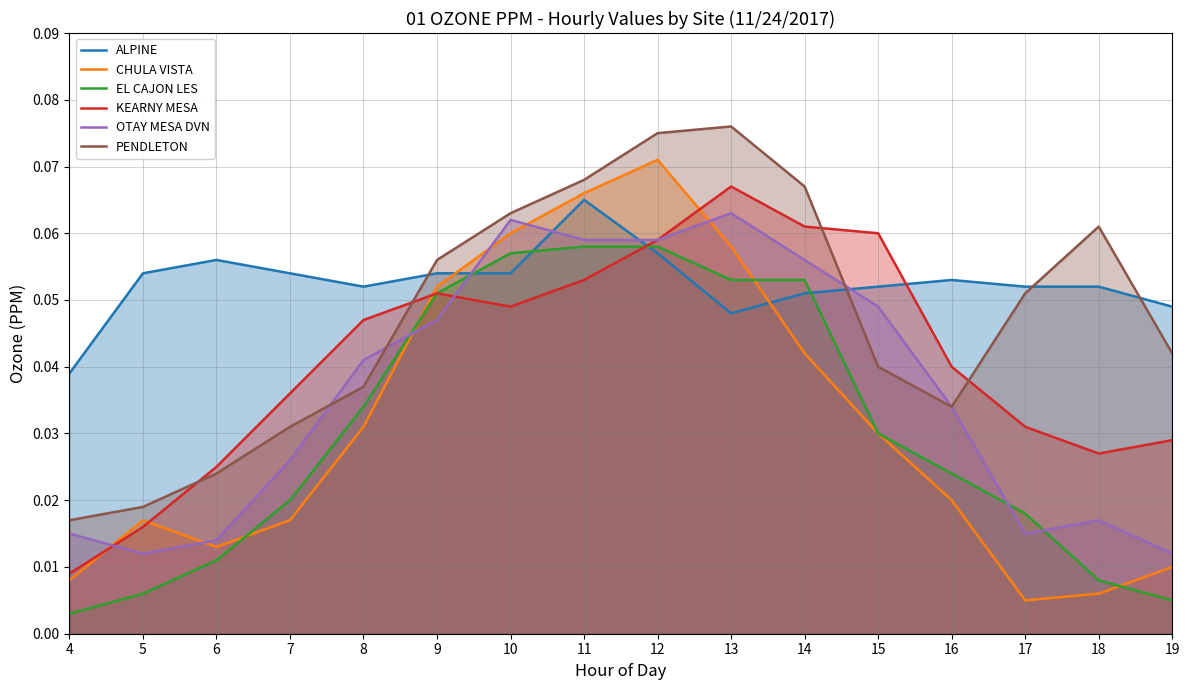

Reading left to right, list all the values displayed in this chart.

ALPINE: 0.0	0.1	0.1	0.1	0.1	0.1	0.1	0.1	0.1	0.0	0.1	0.1	0.1	0.1	0.1	0.0
CHULA VISTA: 0.0	0.0	0.0	0.0	0.0	0.1	0.1	0.1	0.1	0.1	0.0	0.0	0.0	0.0	0.0	0.0
EL CAJON LES: 0.0	0.0	0.0	0.0	0.0	0.1	0.1	0.1	0.1	0.1	0.1	0.0	0.0	0.0	0.0	0.0
KEARNY MESA: 0.0	0.0	0.0	0.0	0.0	0.1	0.0	0.1	0.1	0.1	0.1	0.1	0.0	0.0	0.0	0.0
OTAY MESA DVN: 0.0	0.0	0.0	0.0	0.0	0.0	0.1	0.1	0.1	0.1	0.1	0.0	0.0	0.0	0.0	0.0
PENDLETON: 0.0	0.0	0.0	0.0	0.0	0.1	0.1	0.1	0.1	0.1	0.1	0.0	0.0	0.1	0.1	0.0